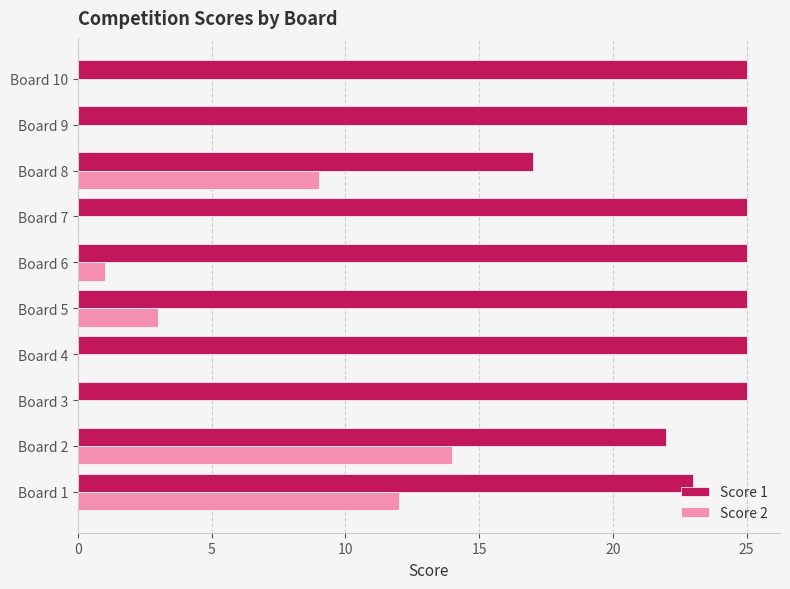

What is the sum of all Score 2 values?

39